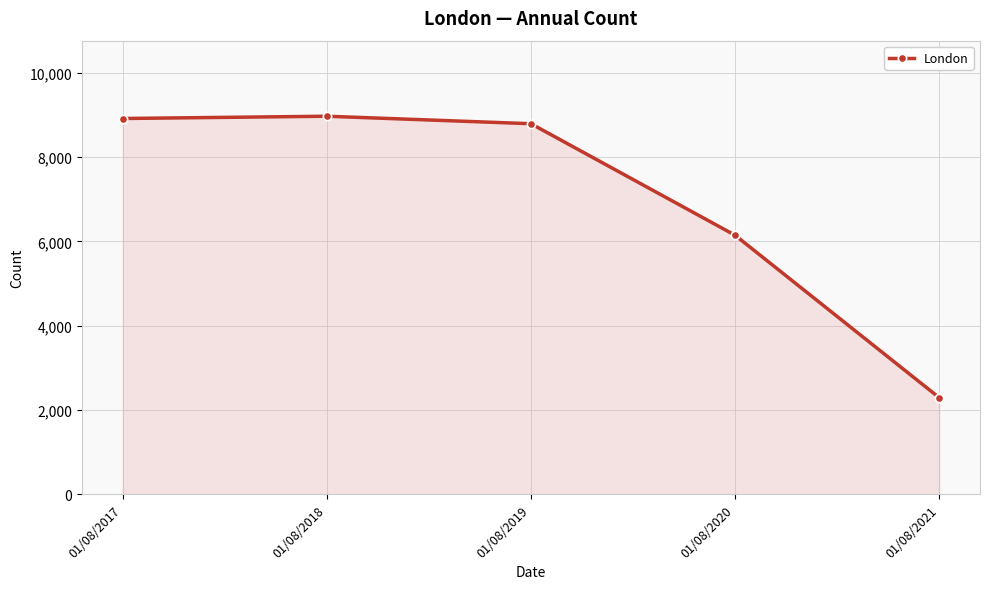

At which label is the value closest to 5632?

01/08/2020